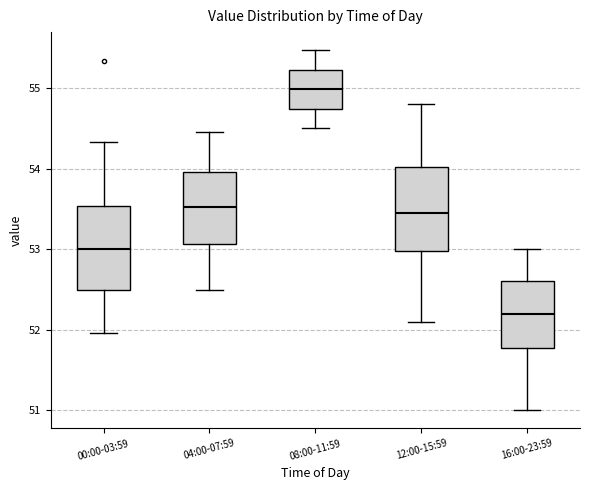

Where does the lower whisker of the box for 16:00-23:59 end on the y-axis? The values are not printed on the chart, so give them approximately, as read against the axis.

51.0